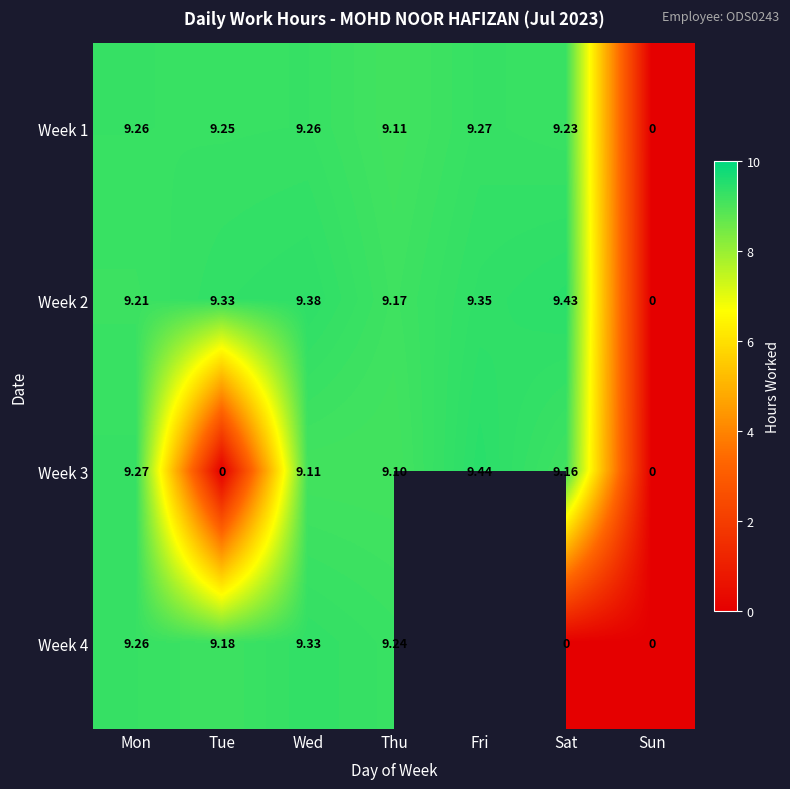

How many data points in Week 3 are above 9?

5